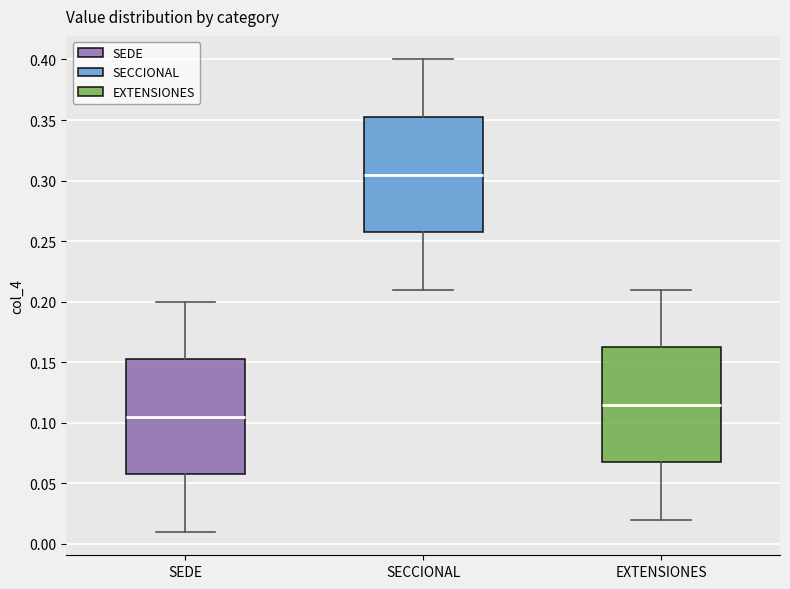

Reading left to right, read every box against the y-axis: the position of its median line, the range the box covers, and the ends of its whiskers. The values are not printed on the chart, so give them approximately, as read against the axis.

SEDE: median 0.105, box 0.060 to 0.155, whiskers 0.010 to 0.200
SECCIONAL: median 0.305, box 0.260 to 0.355, whiskers 0.210 to 0.400
EXTENSIONES: median 0.115, box 0.070 to 0.165, whiskers 0.020 to 0.210